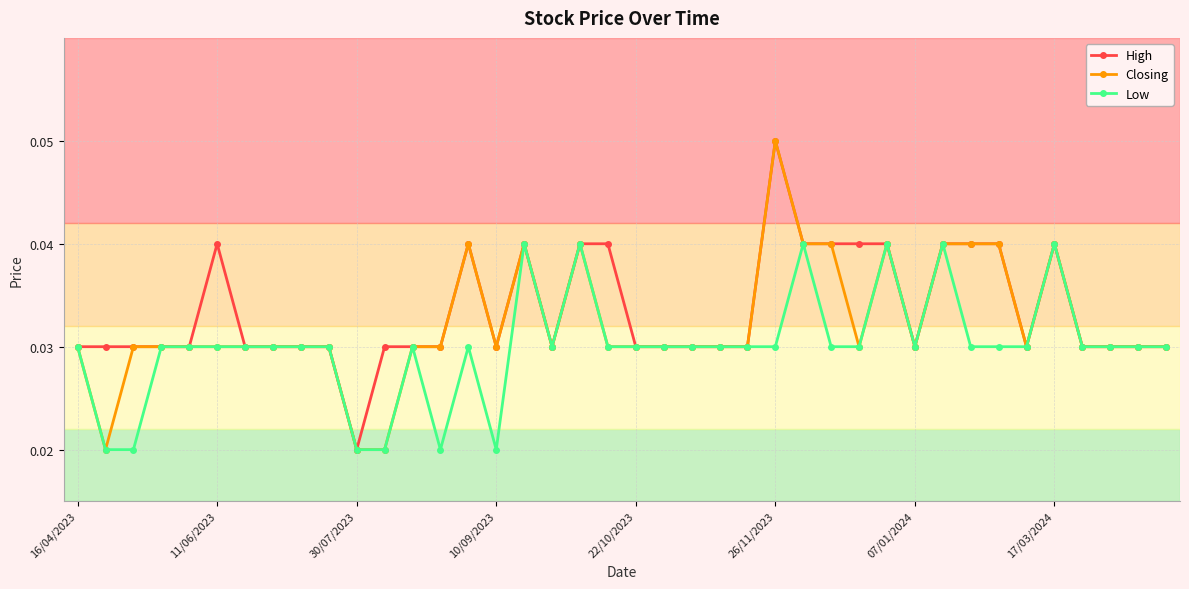

How many High values are between 0 and 1?

40